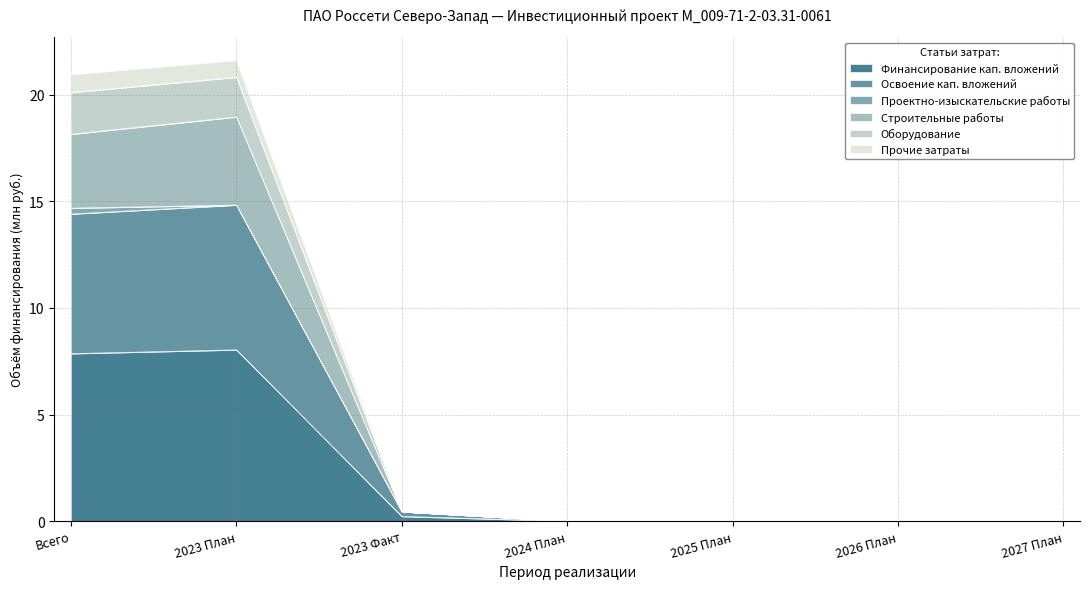

Where is the first local maximum for Оборудование?

2023 План